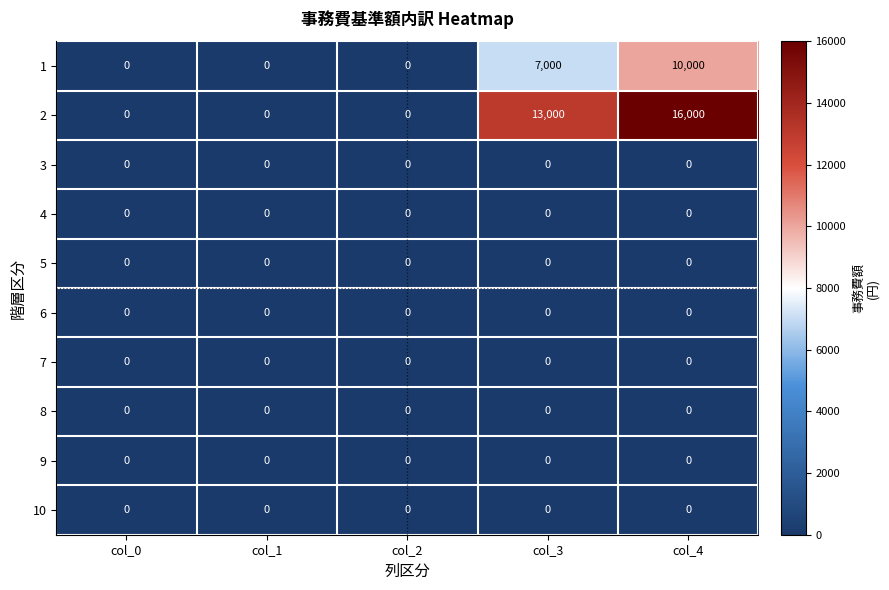

At which category is the sum across all series the highest?

col_4